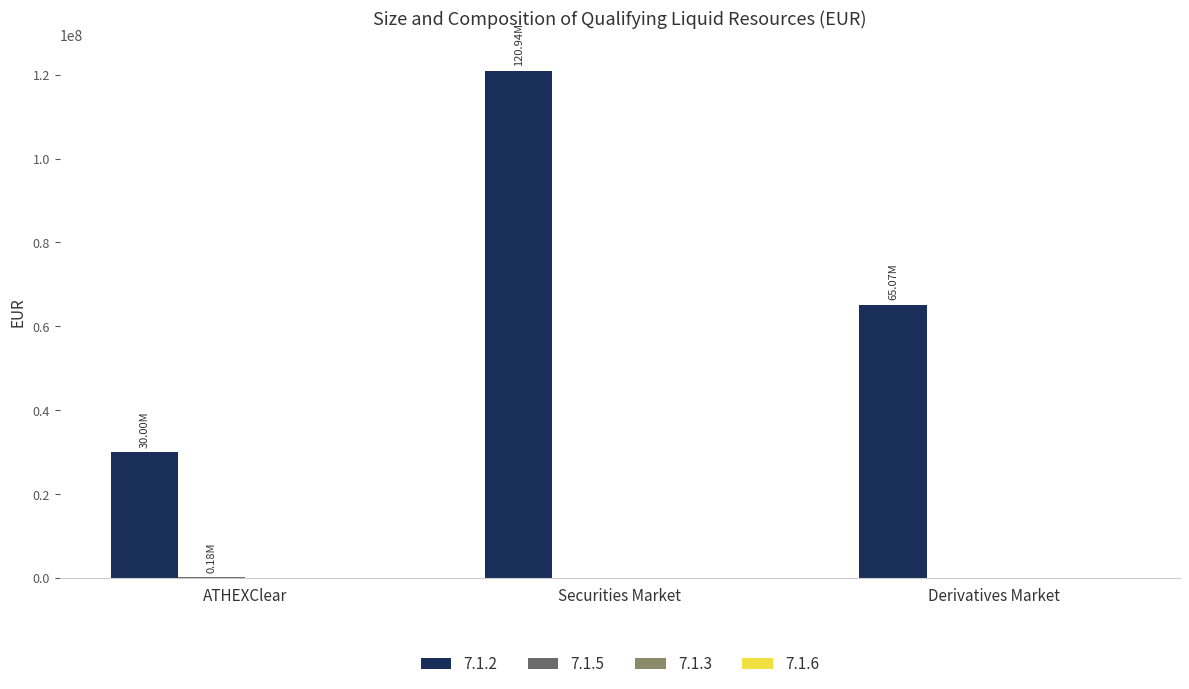

How many distinct data groups are displayed?

2